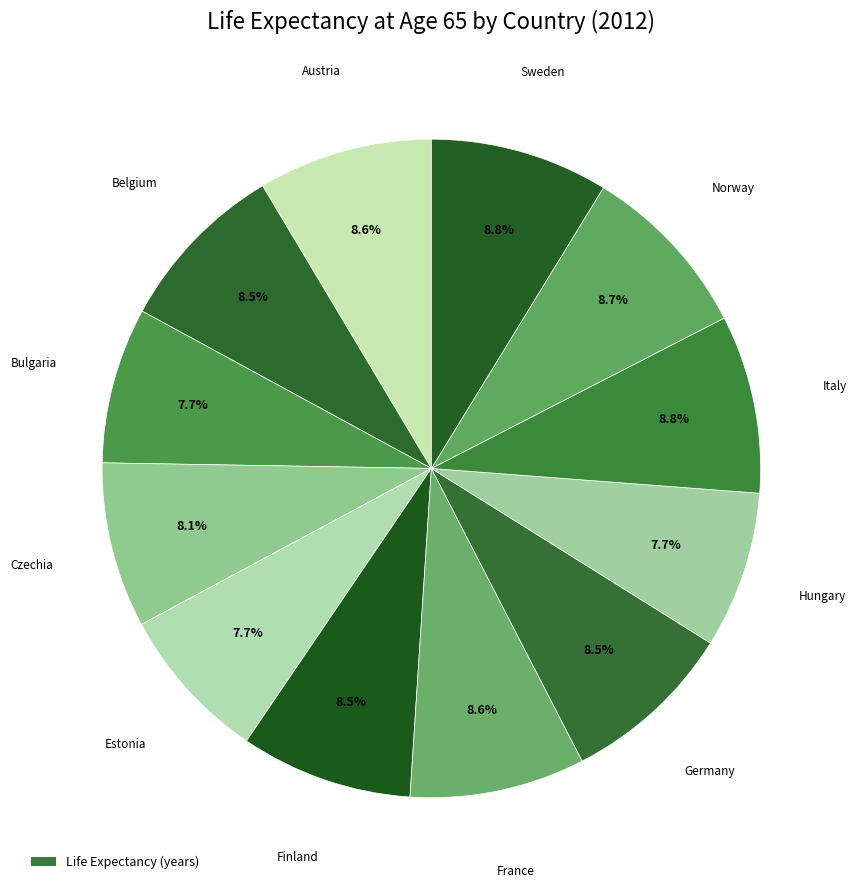

How many slices are in this pie chart?

12